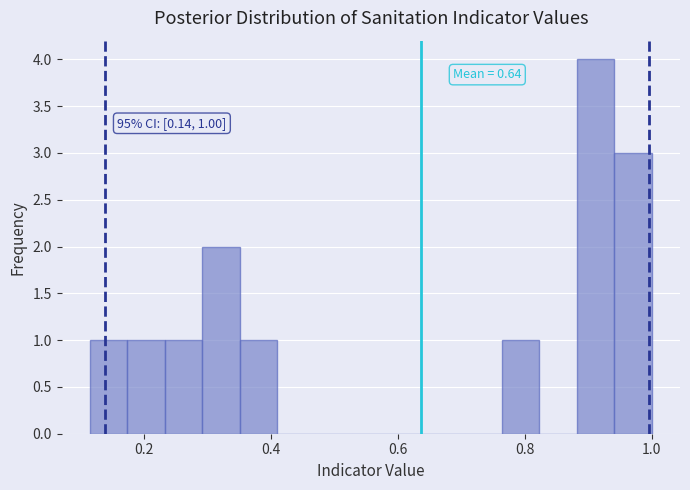

Read against the x-axis, roughly where is the centre of the tallest bar?

0.92